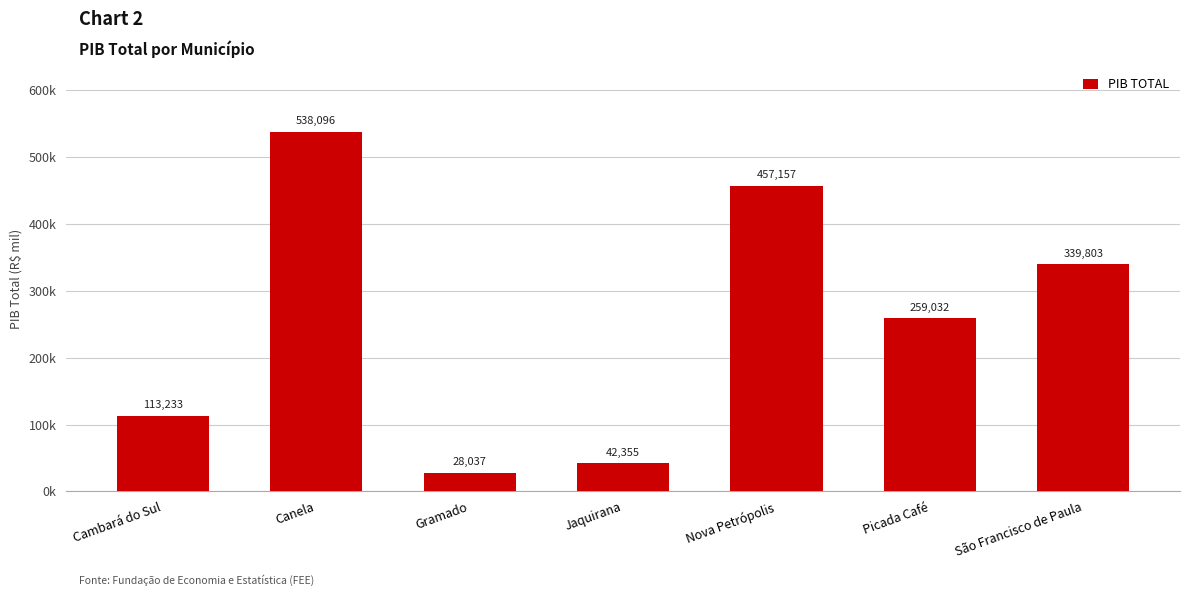

Are the bars horizontal?

No